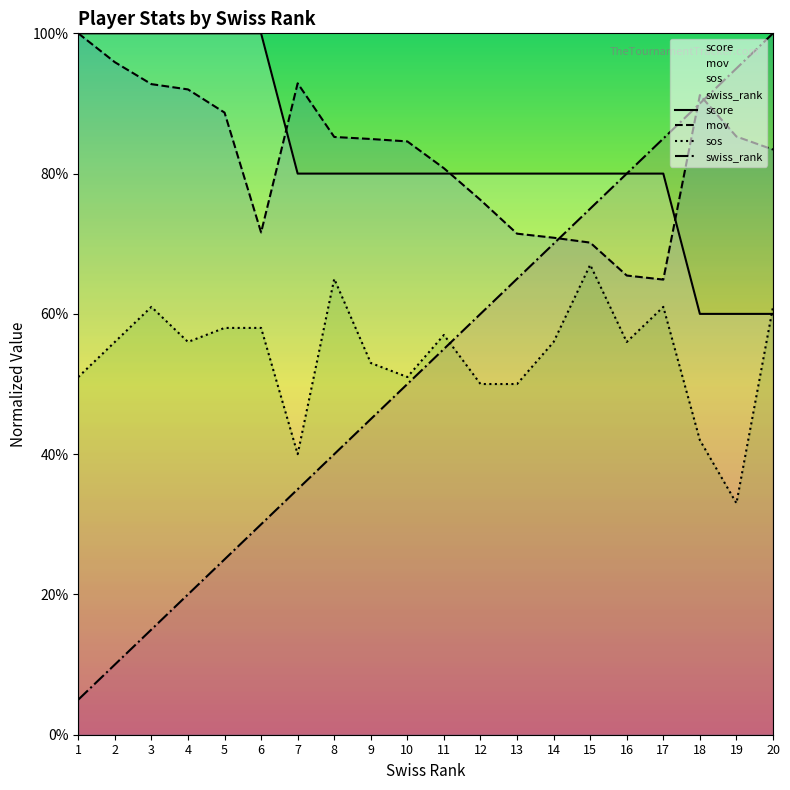

At which category is the sum across all series the highest?

20